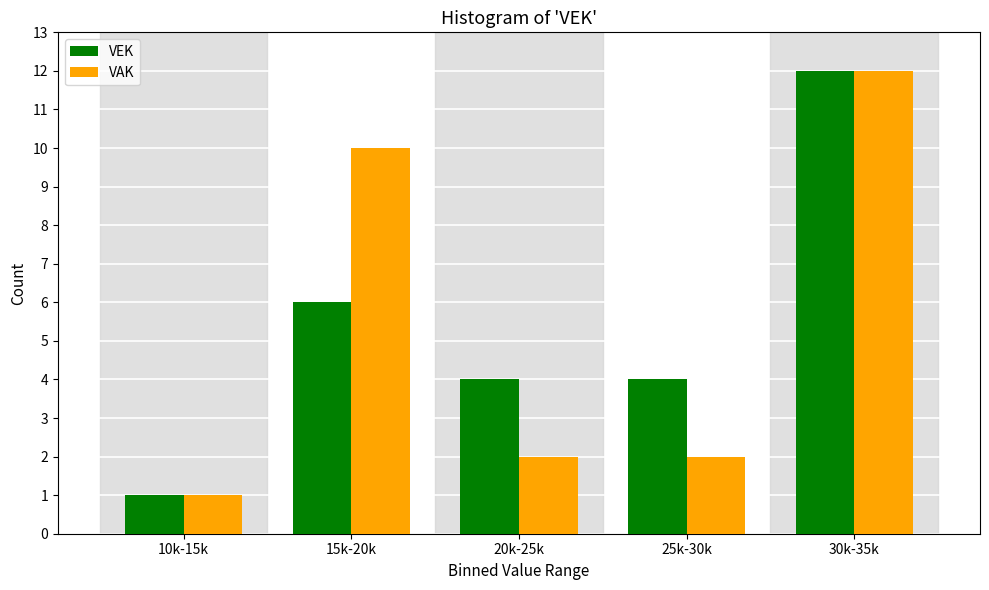

Reading right to left, extract all data points from this chart.

VEK: 30k-35k=12	25k-30k=4	20k-25k=4	15k-20k=6	10k-15k=1
VAK: 30k-35k=12	25k-30k=2	20k-25k=2	15k-20k=10	10k-15k=1